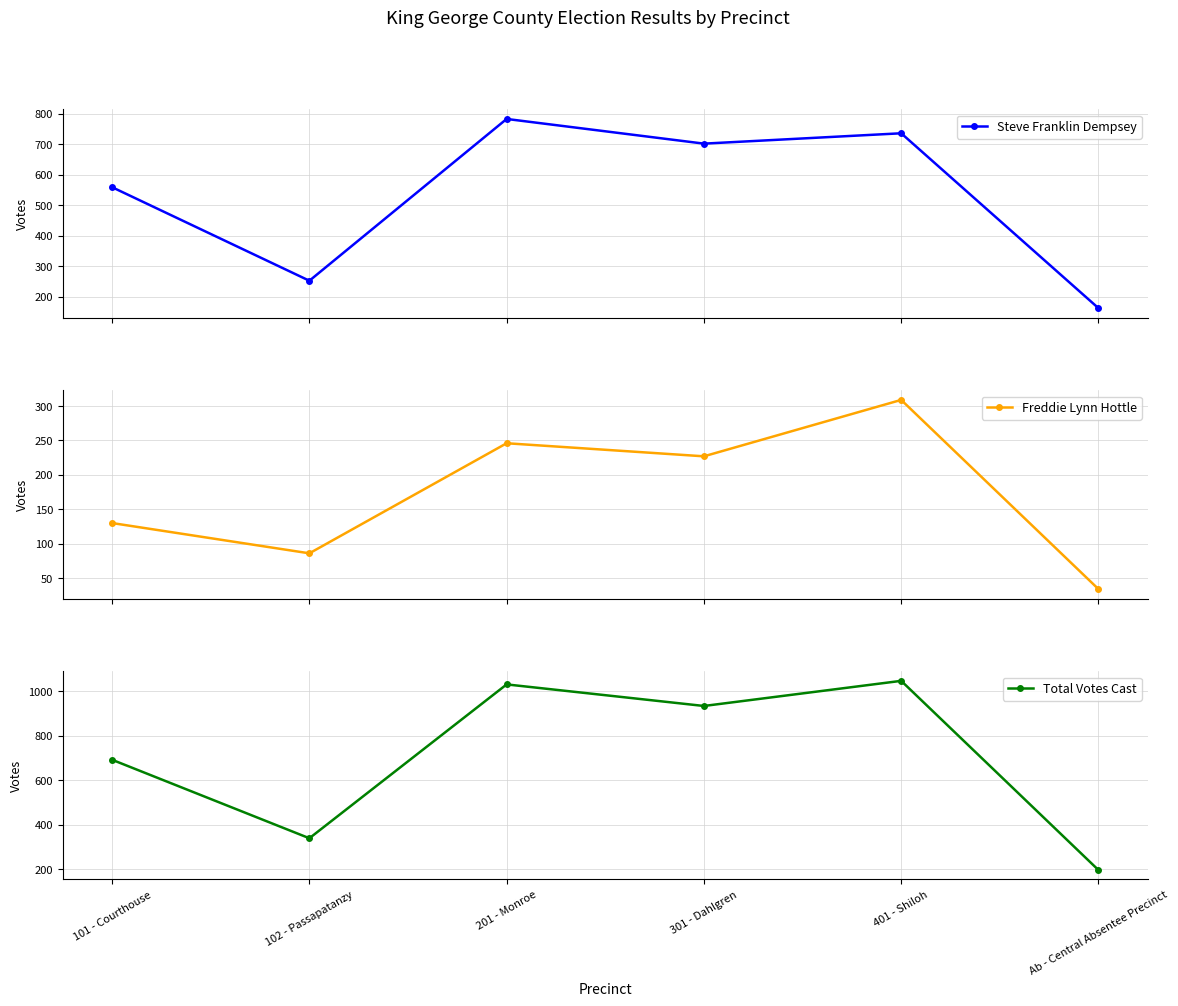

True or false: Total Votes Cast and Freddie Lynn Hottle intersect in this chart.

False